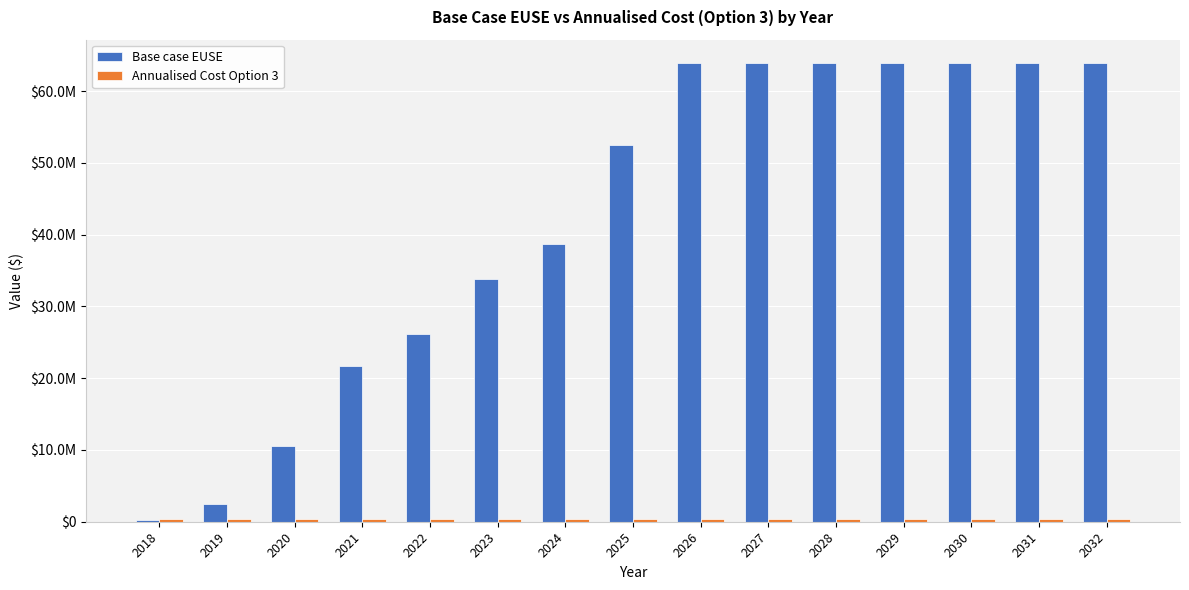

Which category has the highest value in the Annualised Cost Option 3 series?

2018